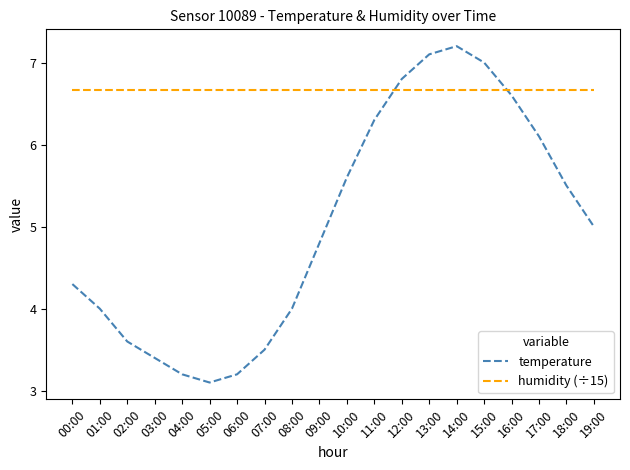

What position from the right is 12:00?

8